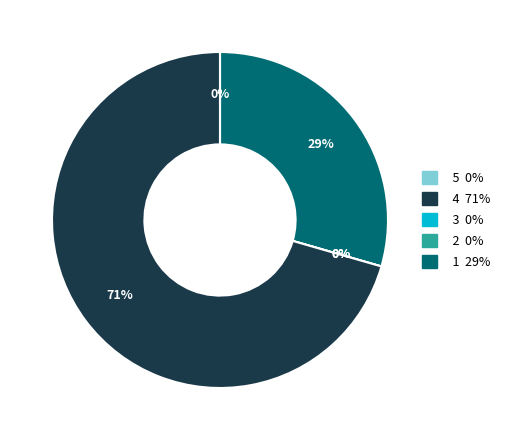

True or false: Other Financial Institutions (Long) accounts for 12% of the total.

False